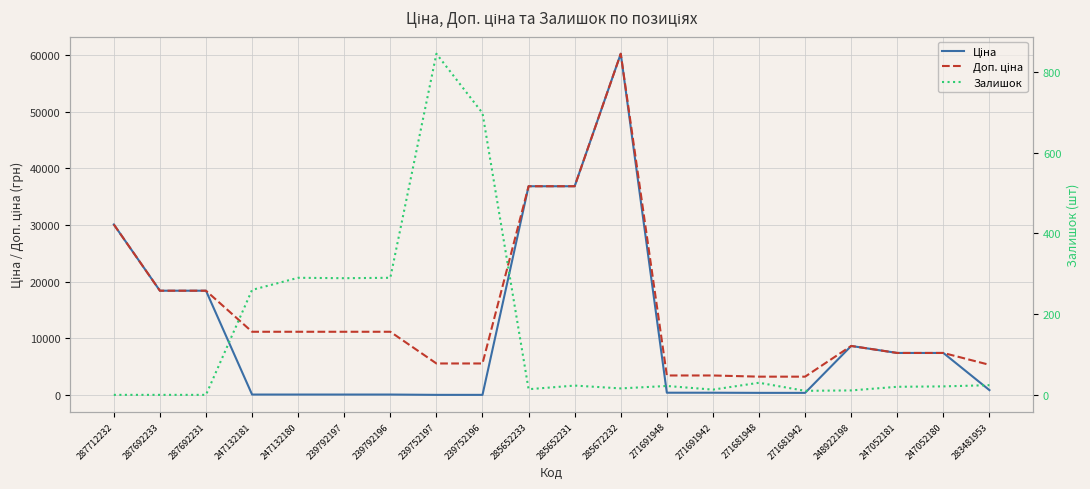

What is the sum of all Залишок values?

2876.0